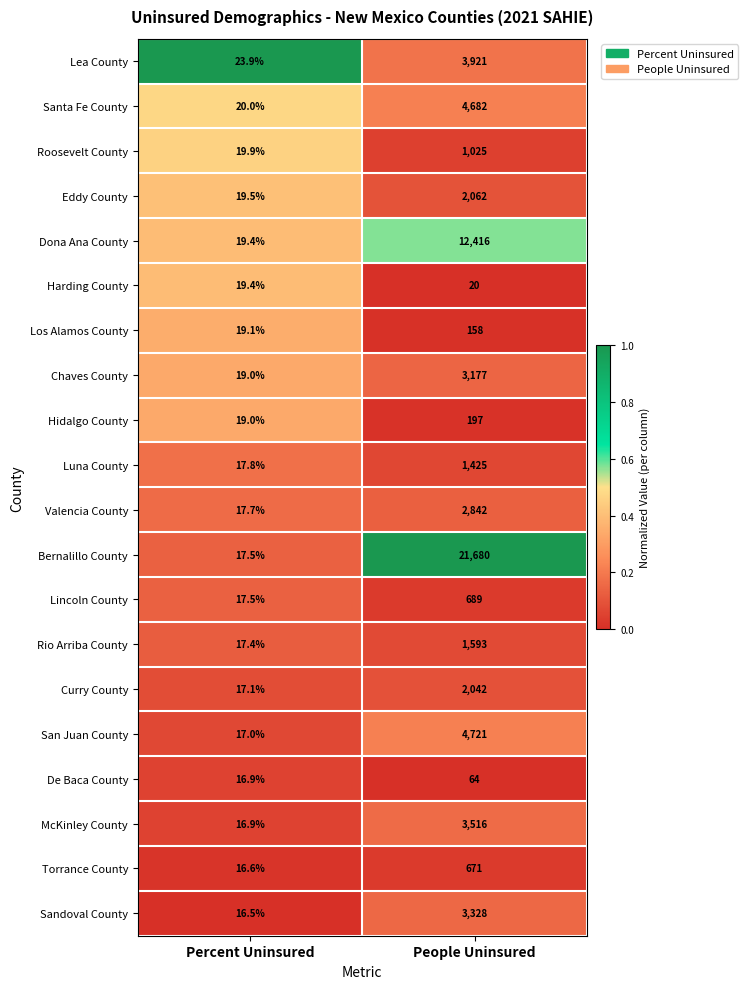

List the labels in order of Dona Ana County value, smallest first.

Percent Uninsured, People Uninsured